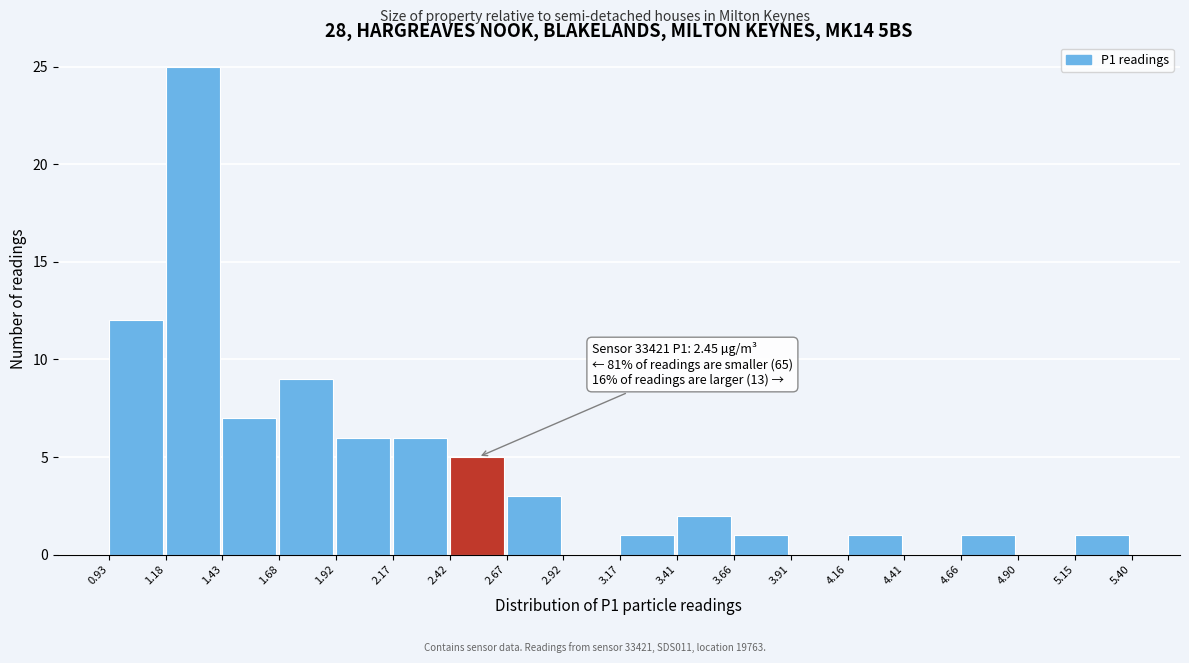

Which range on the x-axis has the tallest bar?

1.18 to 1.43